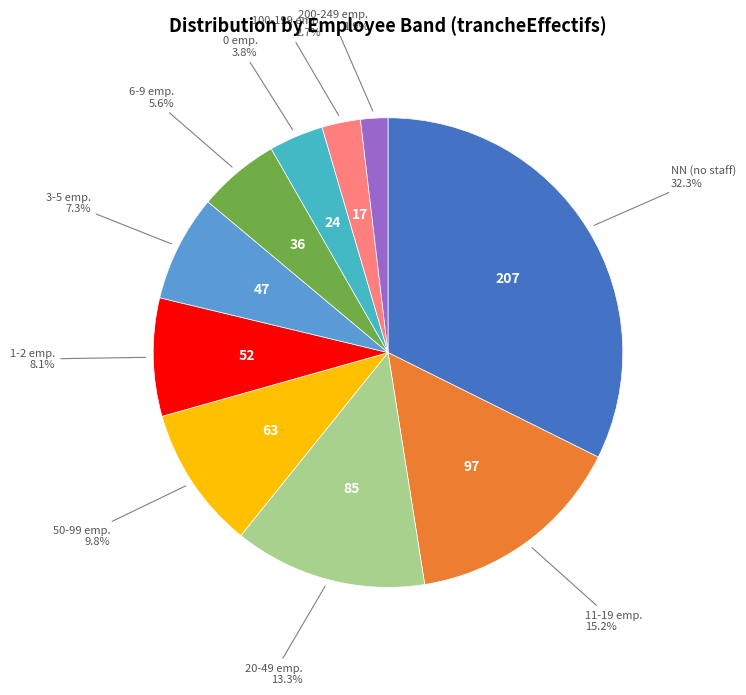

Is there a majority slice in this chart?

No